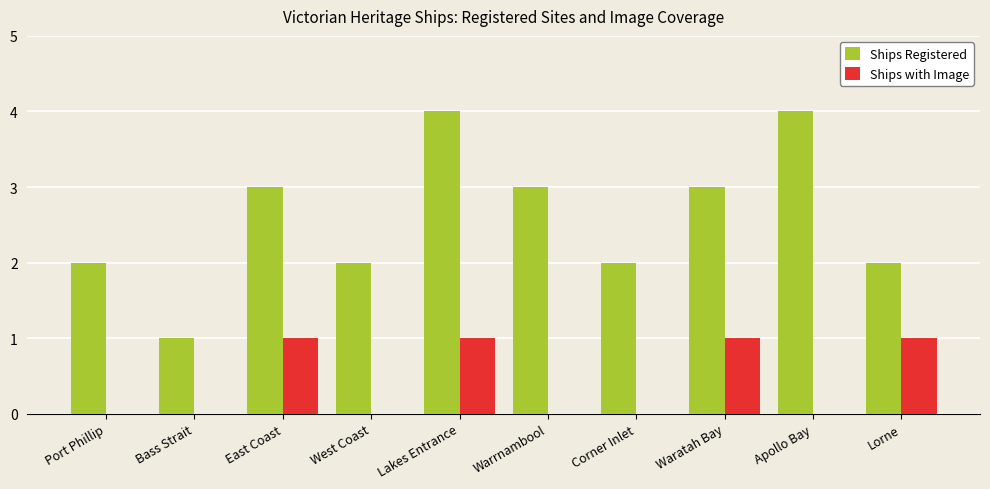

The Ships with Image series shows 0 at Waratah Bay. True or false?

False